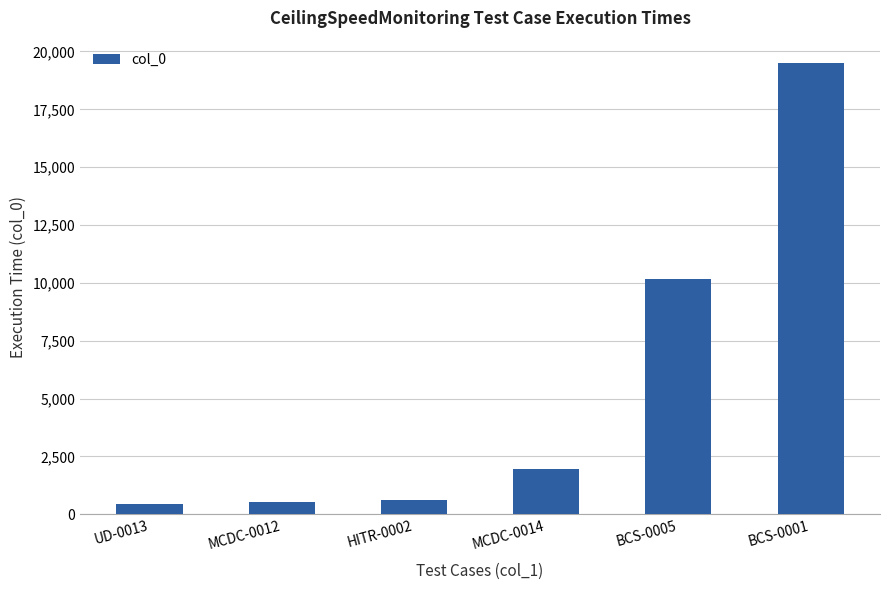

How many bars are there in total?

6